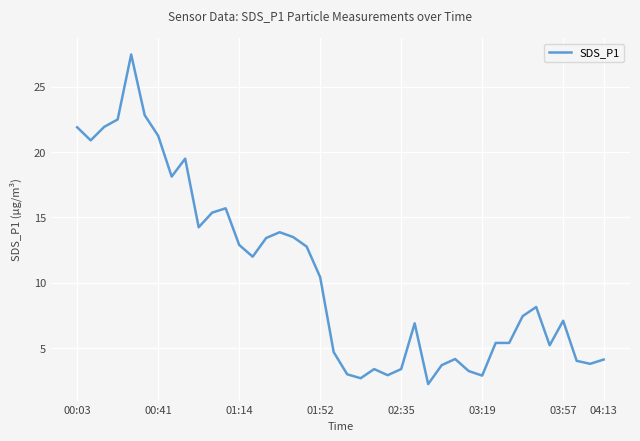

What is the greatest value displayed?

27.5